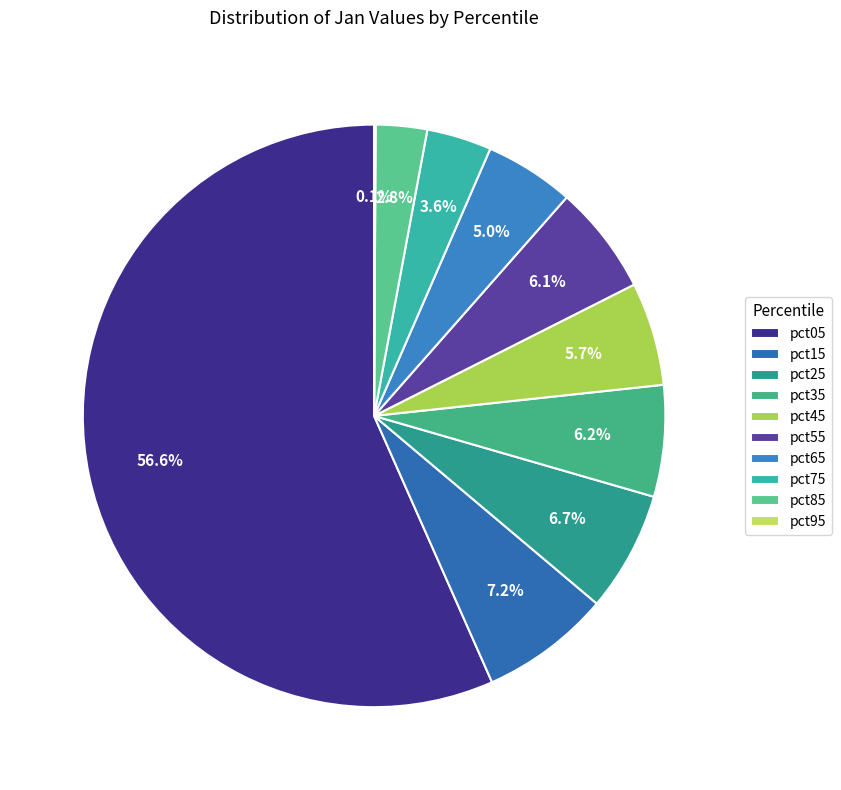

To the nearest percent, what is the combined percentage of pct05 and pct35?

63%